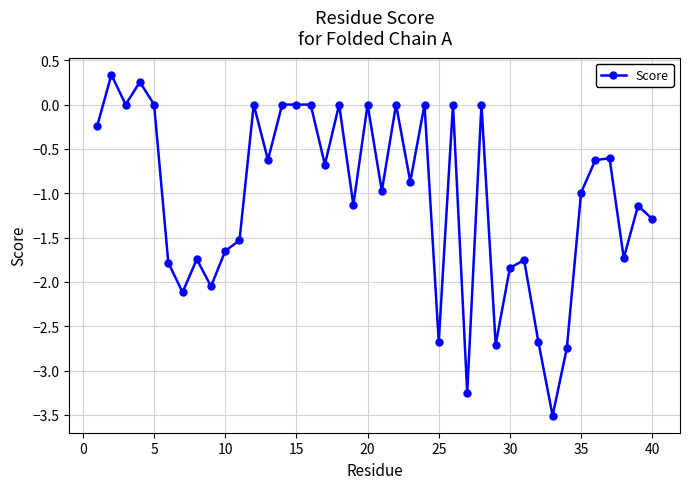

What is the average value?

-1.1